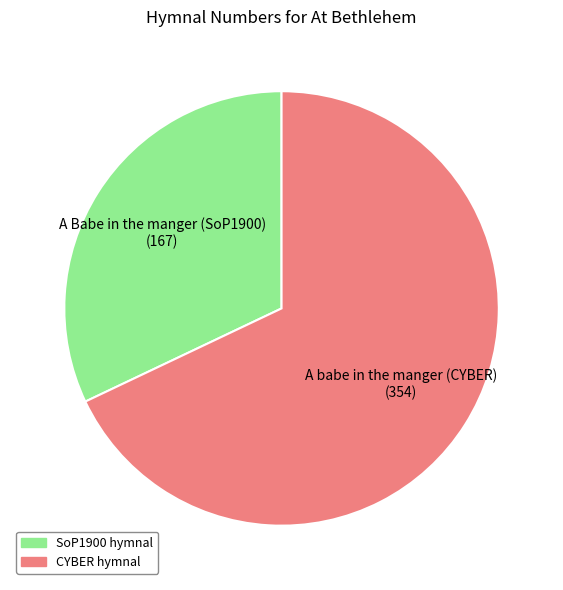

Is there any slice that represents more than half of the pie?

Yes